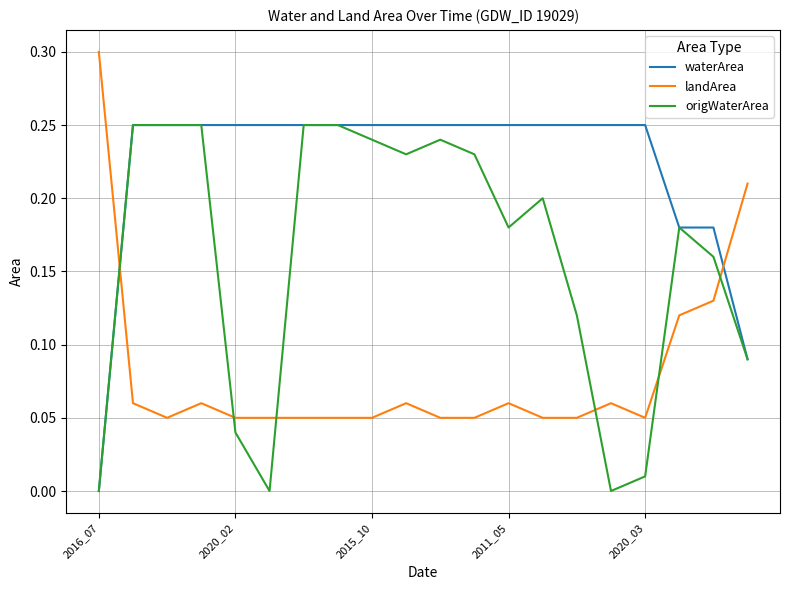

Which series ends up on top after the final intersection of waterArea and landArea?

landArea